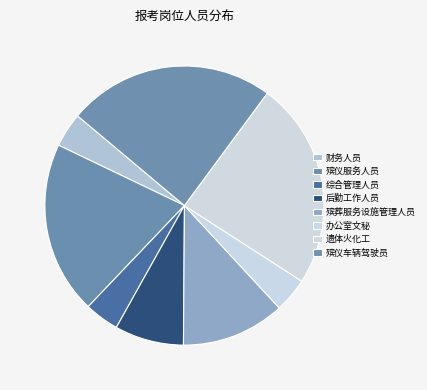

Does 综合管理人员 represent more than half of the total?

No